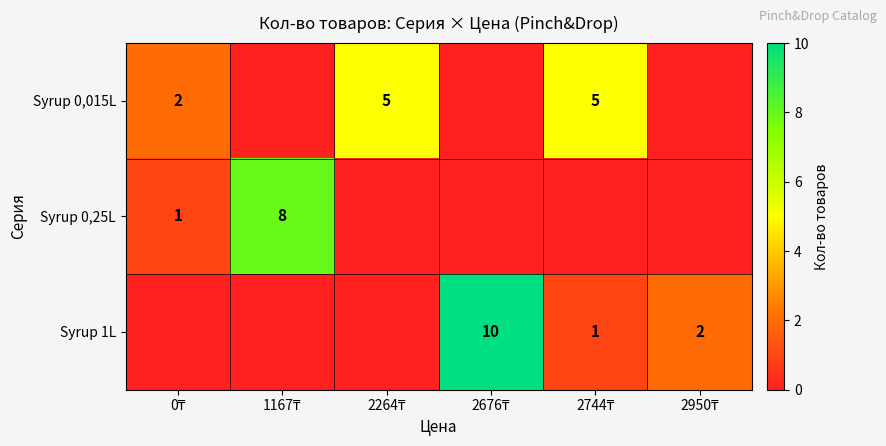

What value does the Syrup 0,015L series have at 0₸?

2